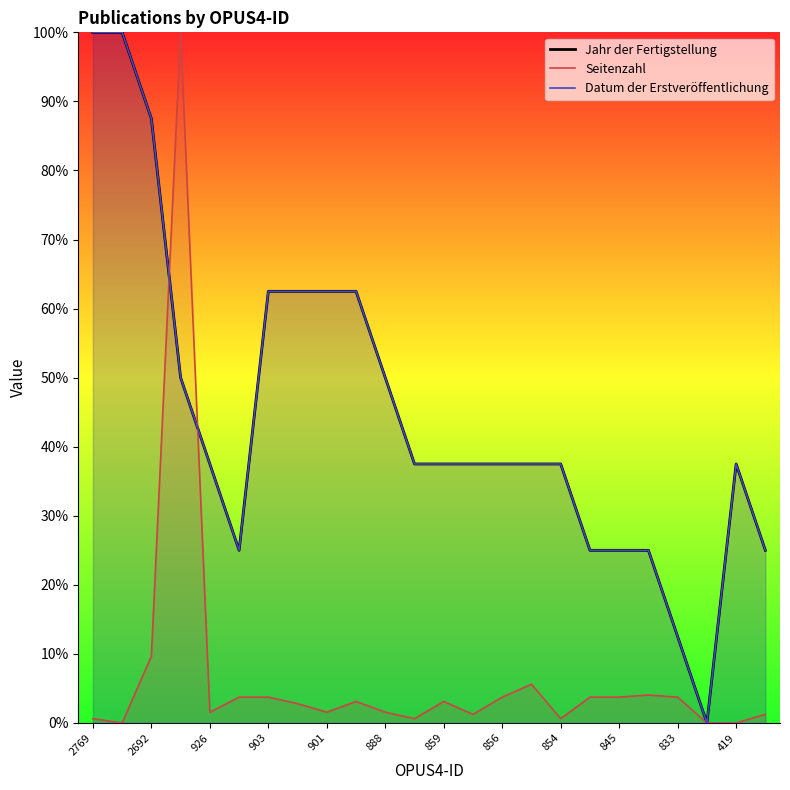

How many data points in Datum der Erstveröffentlichung are above 37?

17